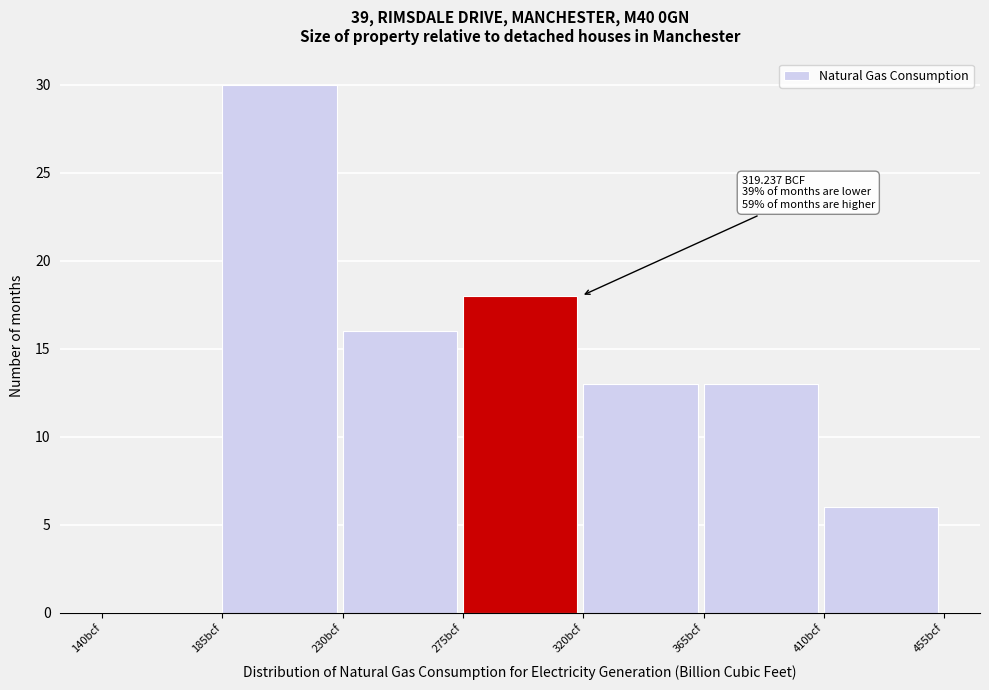

Which range on the x-axis has the tallest bar?

185 to 230